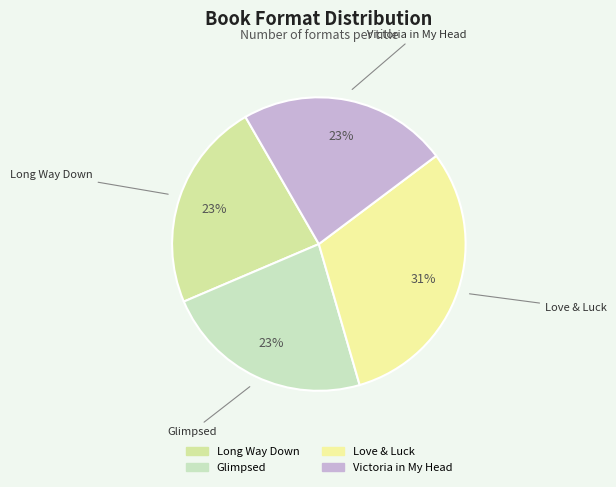

Which has a higher value, Victoria in My Head or Love & Luck?

Love & Luck